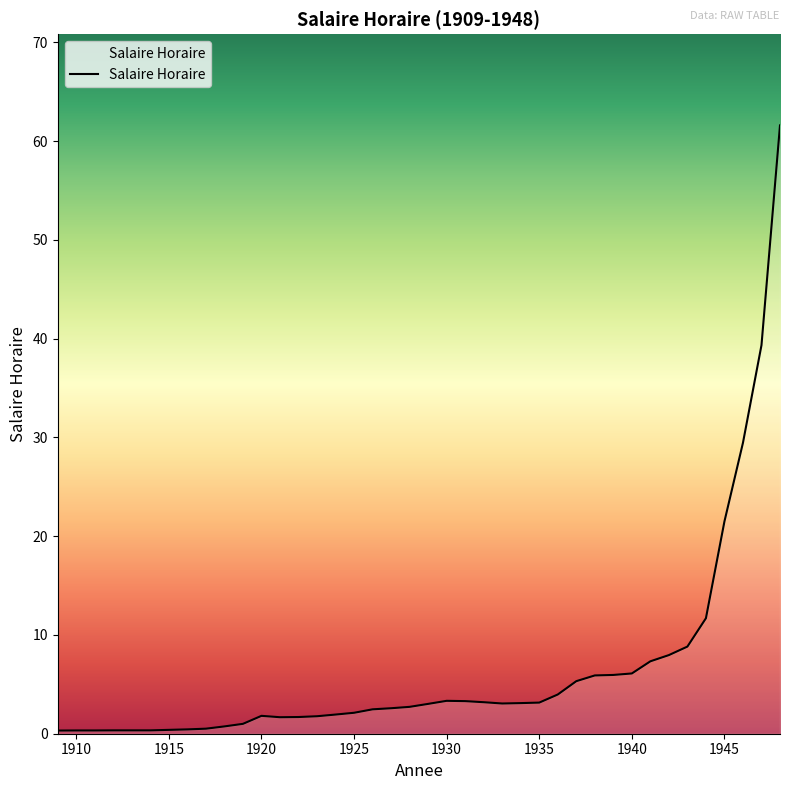

What is the maximum value shown in the chart?

61.6